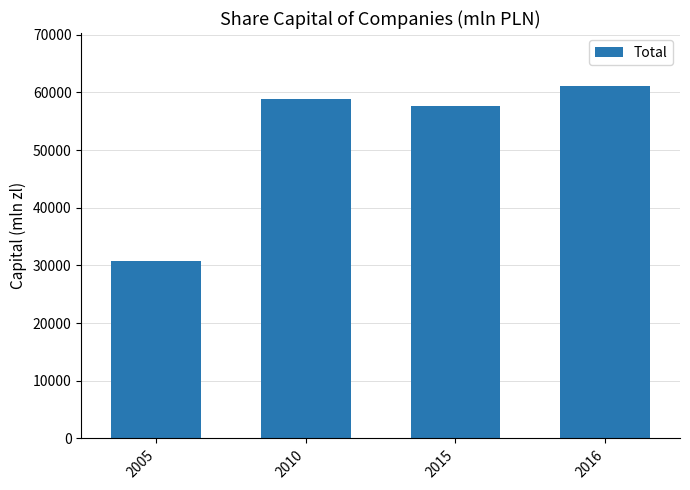

Which label corresponds to the largest value in the chart?

2016